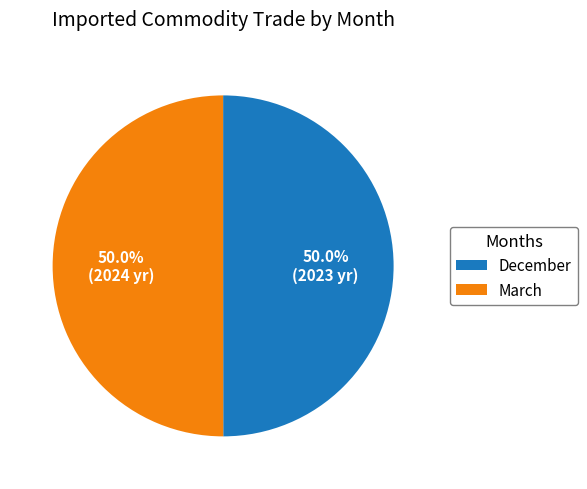

To the nearest percent, what percentage of the pie is March?

50%